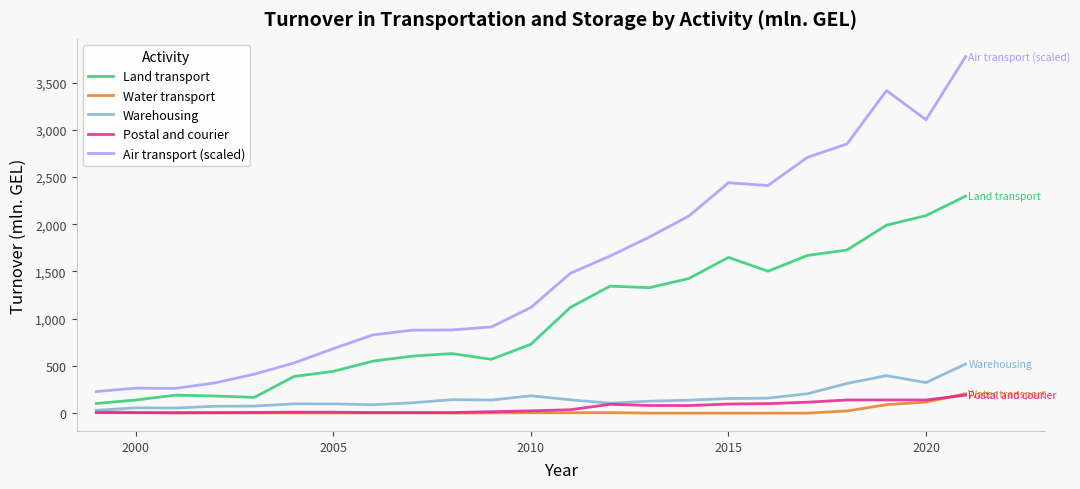

True or false: Land transport and Water transport cross at least once.

False